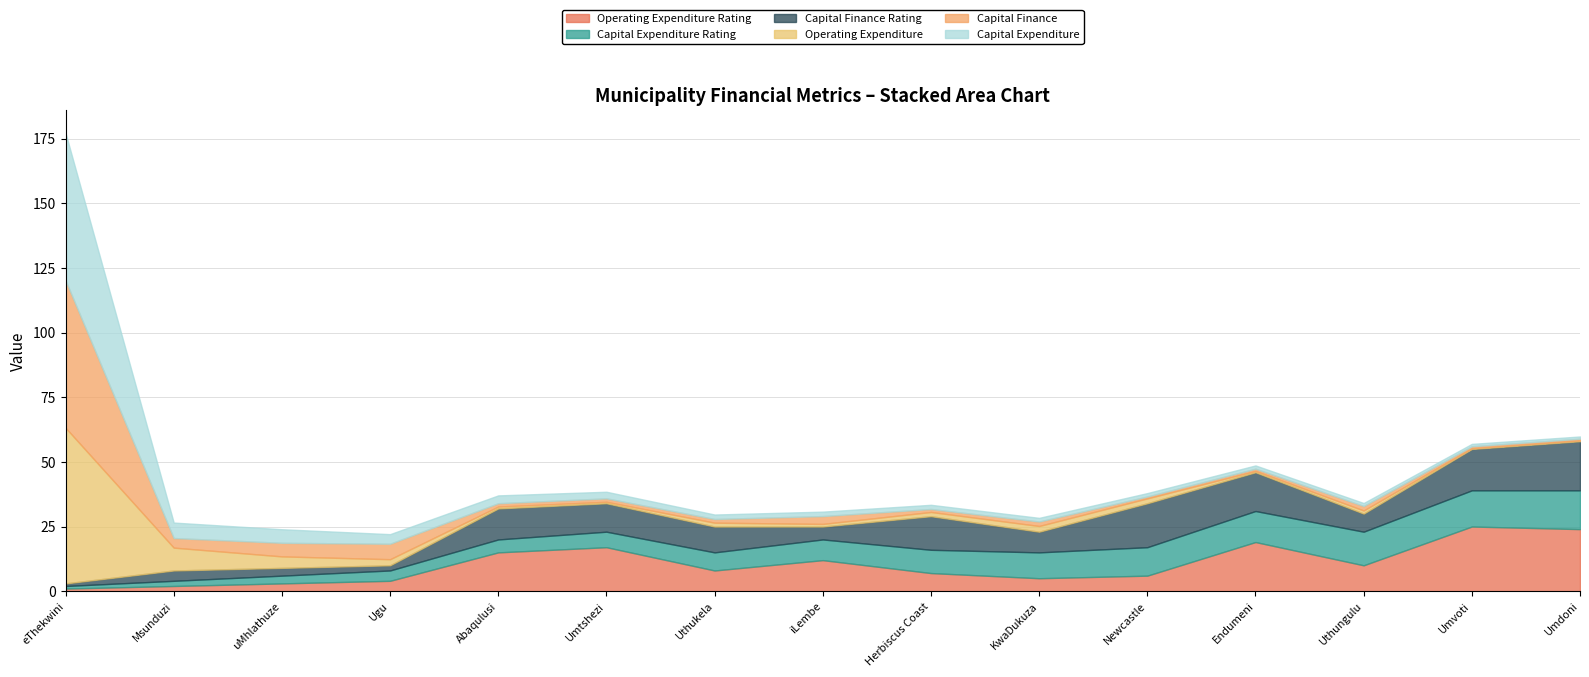

Reading right to left, transcribe all the data shown in this chart.

Operating Expenditure Rating: 24.0	25.0	10.0	19.0	6.0	5.0	7.0	12.0	8.0	17.0	15.0	4.0	3.0	2.0	1.0
Capital Expenditure Rating: 15.0	14.0	13.0	12.0	11.0	10.0	9.0	8.0	7.0	6.0	5.0	4.0	3.0	2.0	1.0
Capital Finance Rating: 19.0	16.0	7.0	15.0	17.0	8.0	13.0	5.0	10.0	11.0	12.0	2.0	3.0	4.0	1.0
Operating Expenditure: 0.3	0.3	1.2	0.5	1.9	2.2	1.6	1.0	1.5	0.6	0.7	2.4	4.5	8.8	60.2
Capital Finance: 0.6	0.7	1.7	0.9	0.7	1.7	1.1	3.0	1.4	1.3	1.3	6.0	5.2	3.7	57.0
Capital Expenditure: 0.9	0.9	1.1	1.3	1.3	1.4	1.6	1.7	1.7	2.6	3.0	3.7	5.2	6.0	57.0